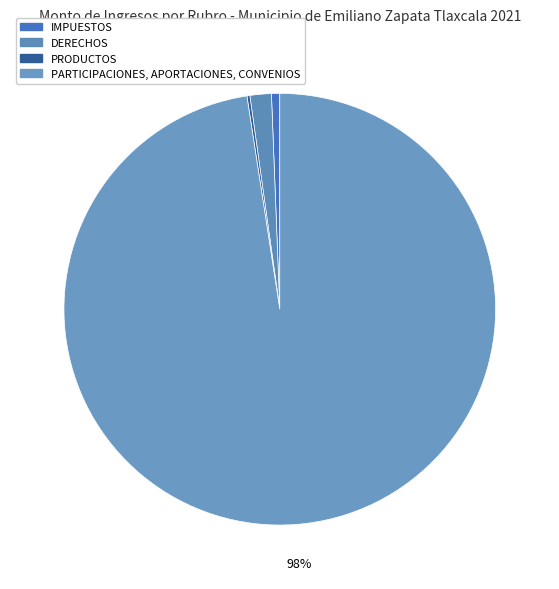

True or false: DERECHOS accounts for 1% of the total.

False